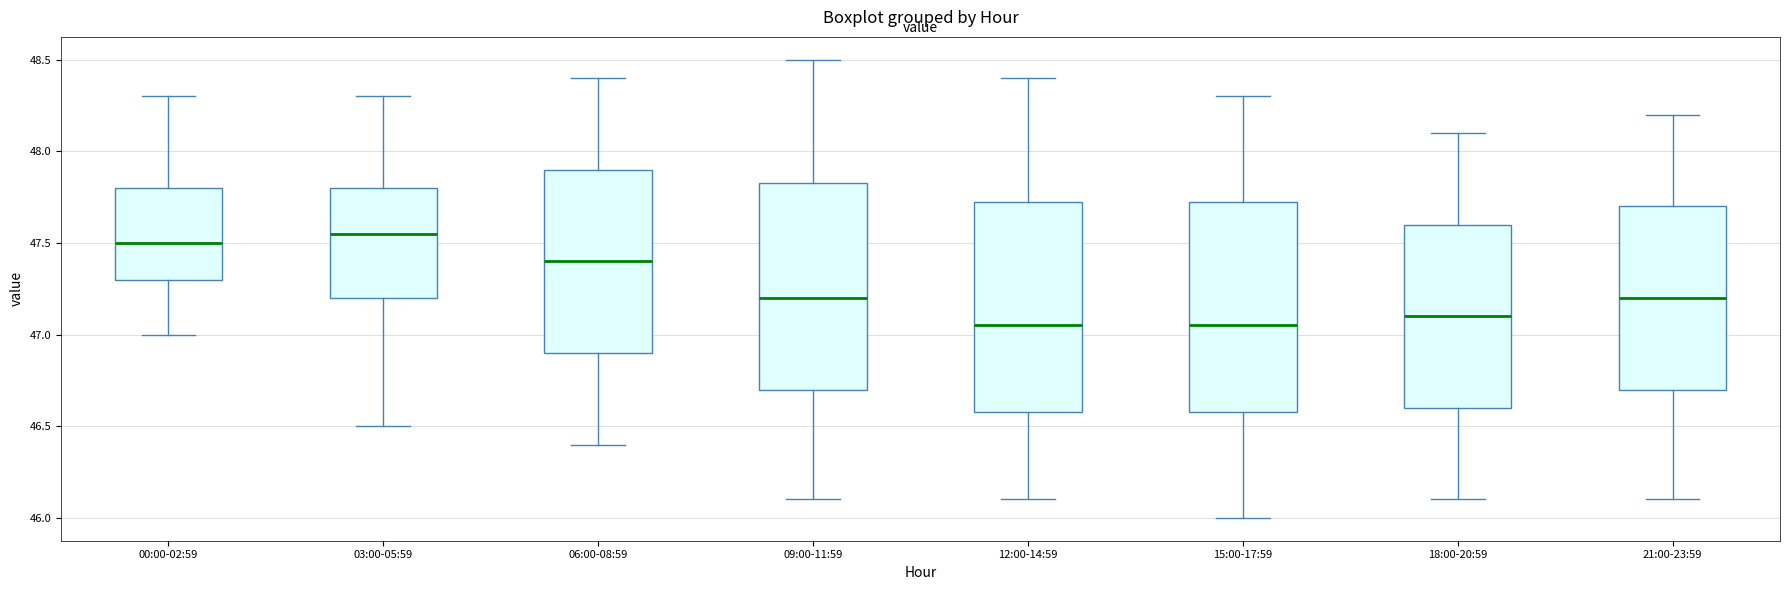

Where does the upper whisker of the box for 00:00-02:59 end on the y-axis? The values are not printed on the chart, so give them approximately, as read against the axis.

48.30